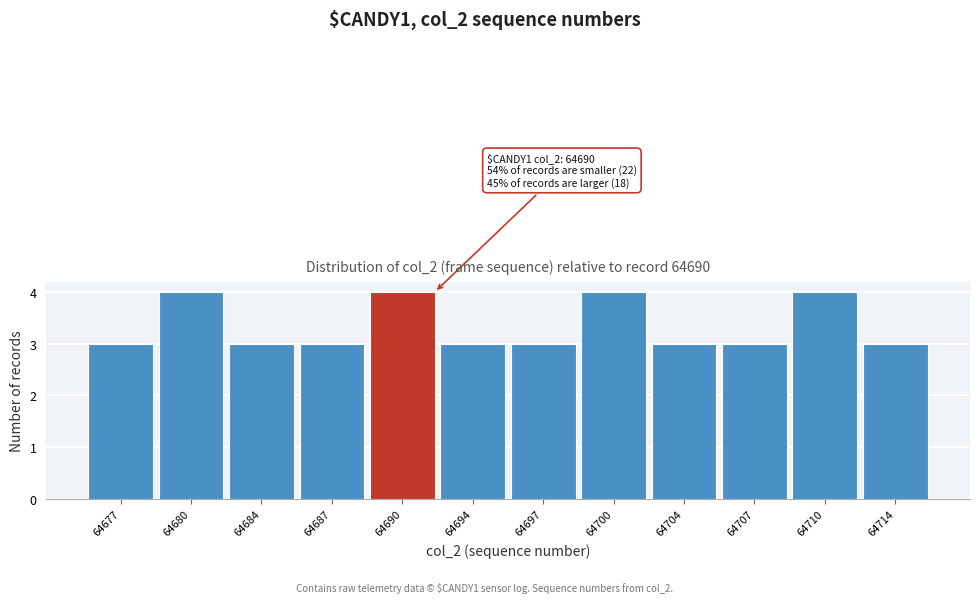

Reading left to right, transcribe all the data shown in this chart.

3	4	3	3	4	3	3	4	3	3	4	3